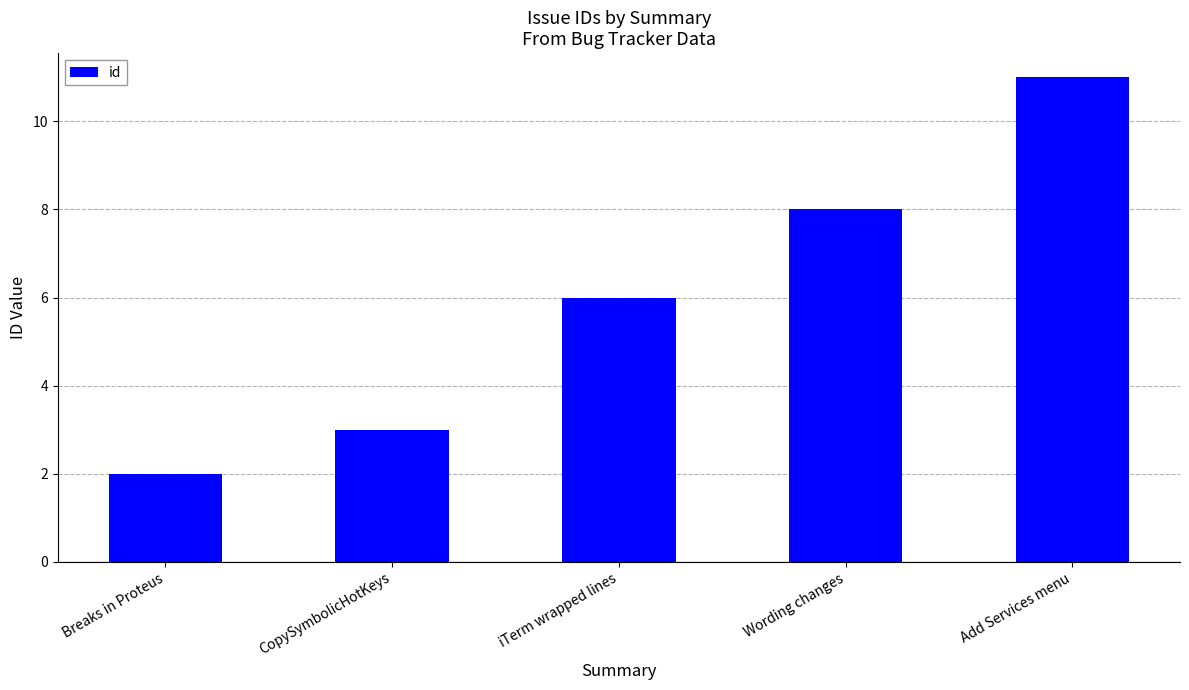

What is the smallest value displayed?

2